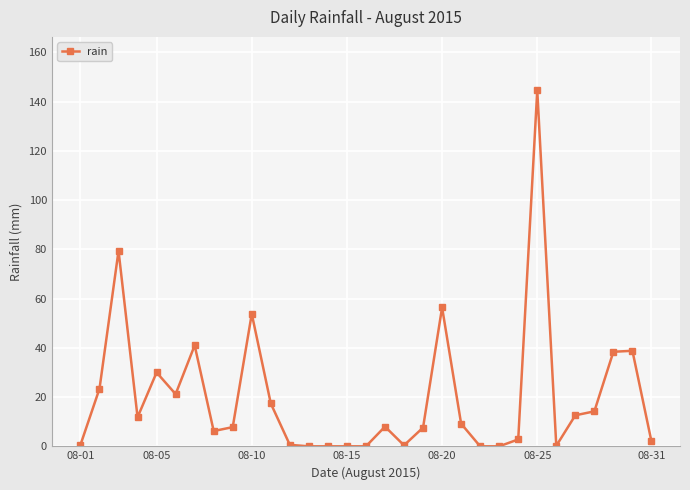

True or false: the data has more than 0 interior local peaks.

True